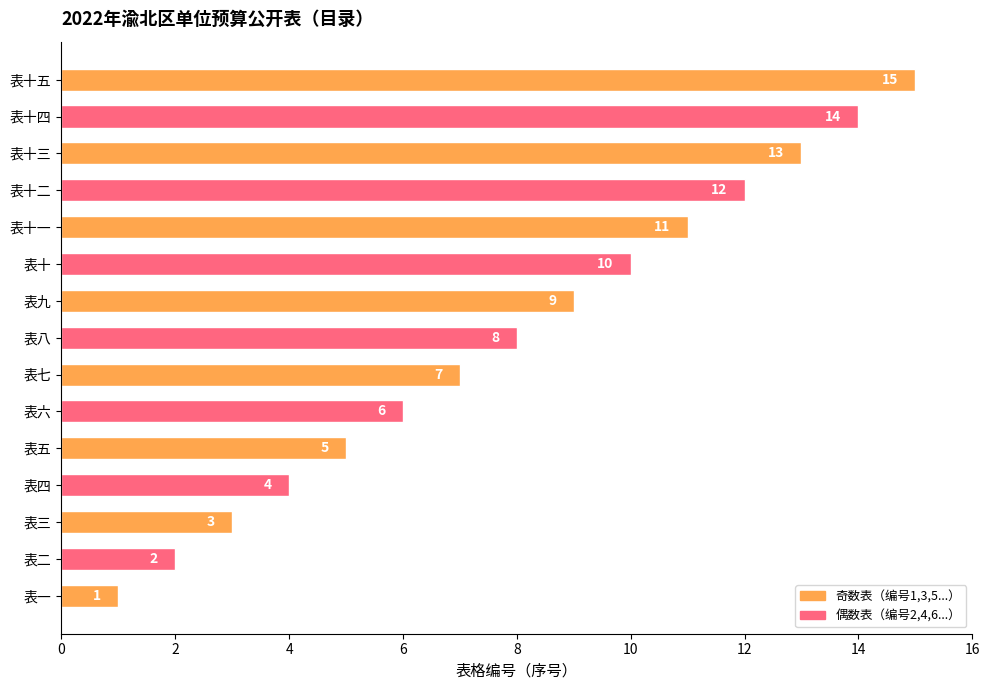

List the labels in order of value, largest first.

表十五, 表十四, 表十三, 表十二, 表十一, 表十, 表九, 表八, 表七, 表六, 表五, 表四, 表三, 表二, 表一